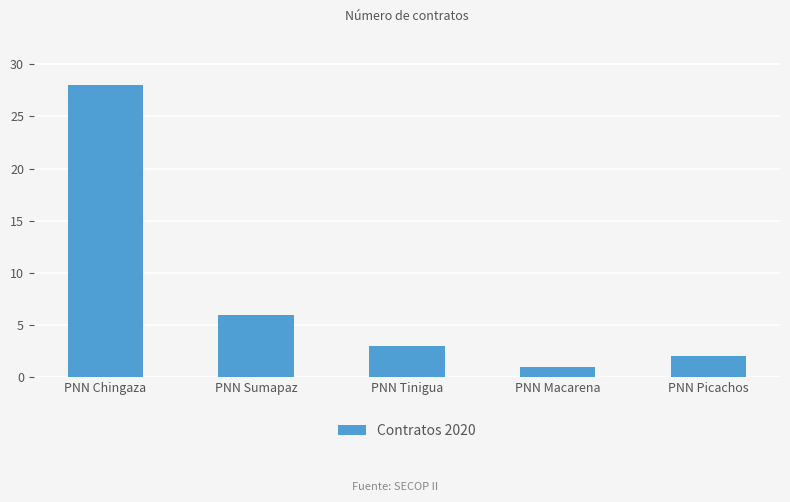

What is the value of the 4th bar from the left?

1